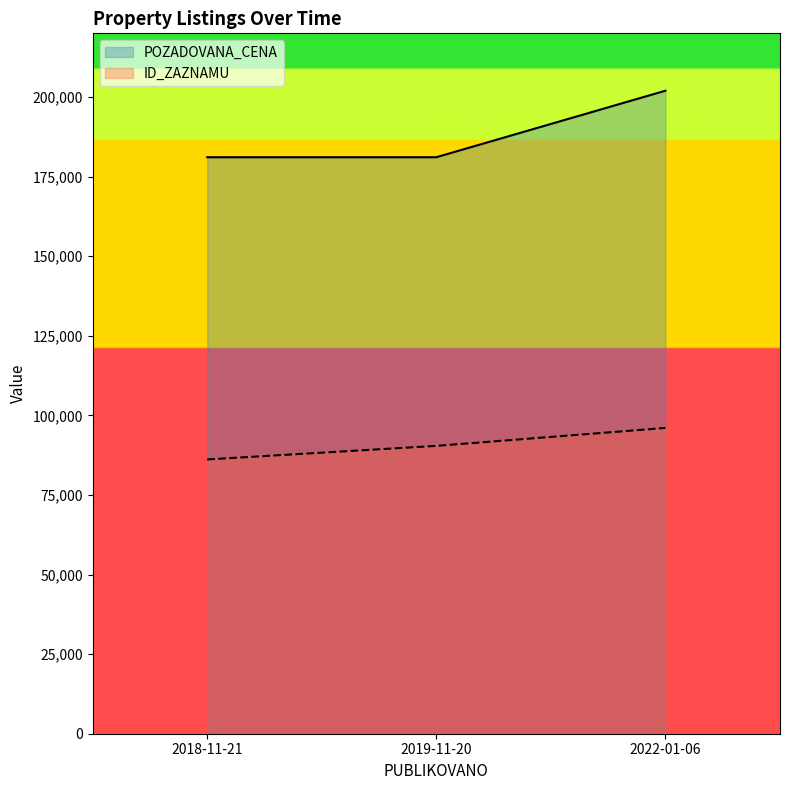

Is it true that POZADOVANA_CENA equals 322861 at 2019-11-20?

False